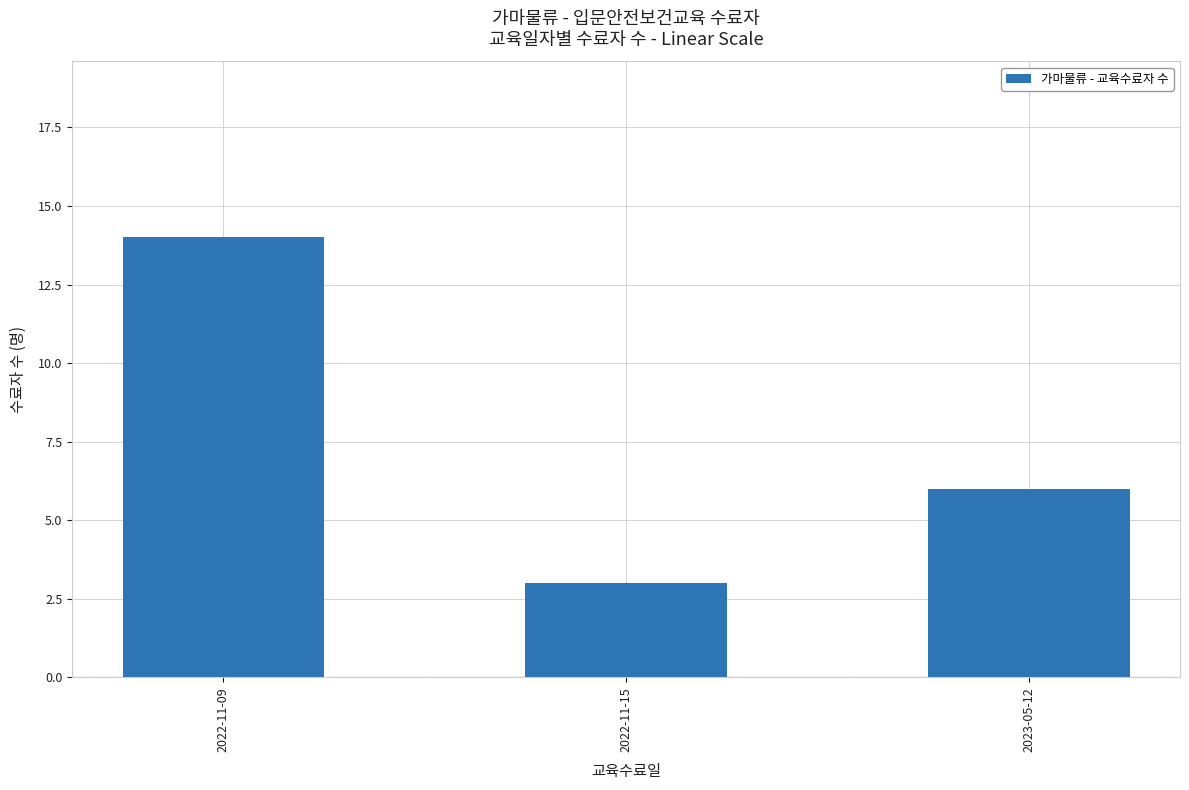

The value at 2023-05-12 is 11. True or false?

False